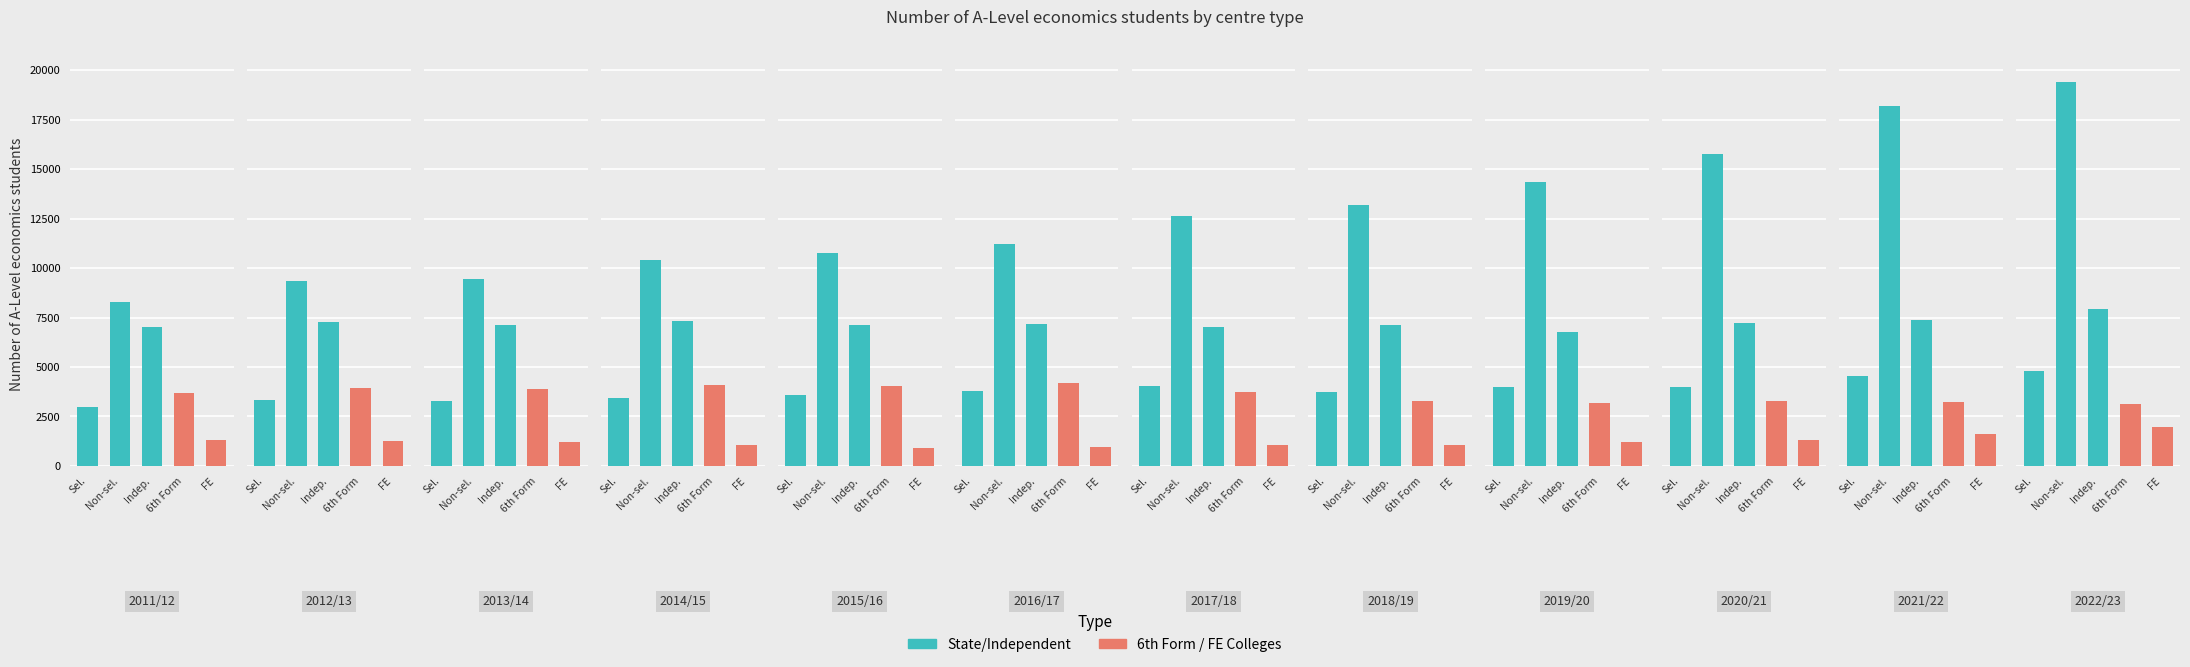

What is the difference between the maximum and minimum values in the FE colleges series?

1049